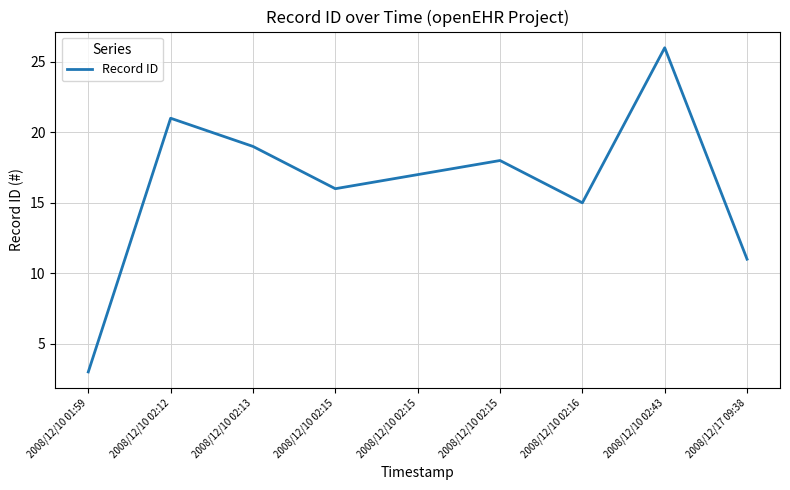

What is the ratio of the value at 2008/12/10 01:59 to the value at 2008/12/10 02:43?

0.1